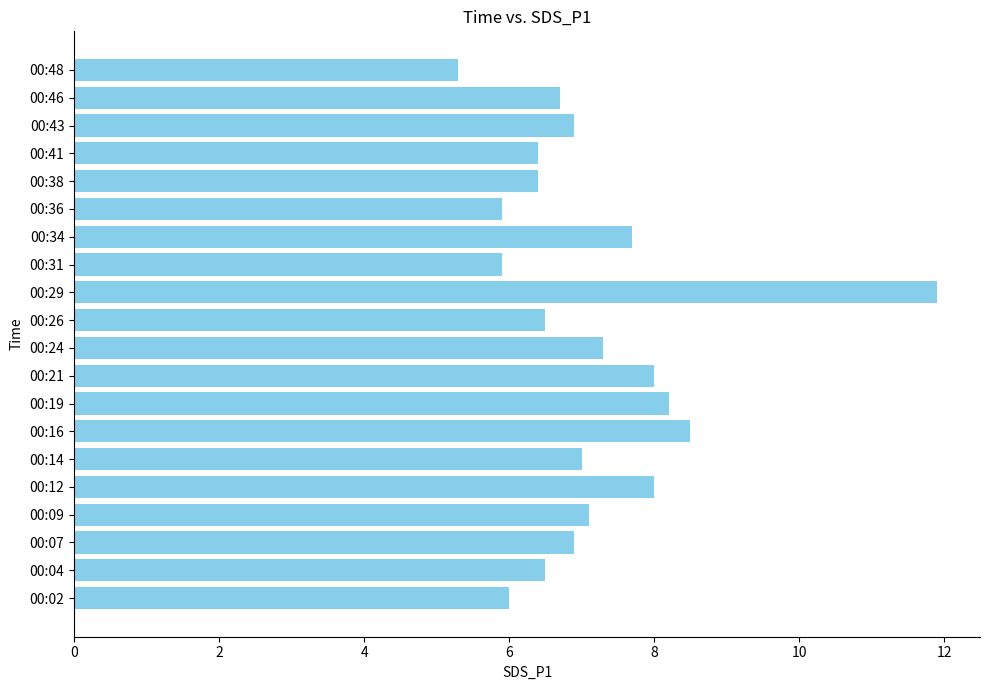

At which category does the chart reach its minimum across all series?

00:48